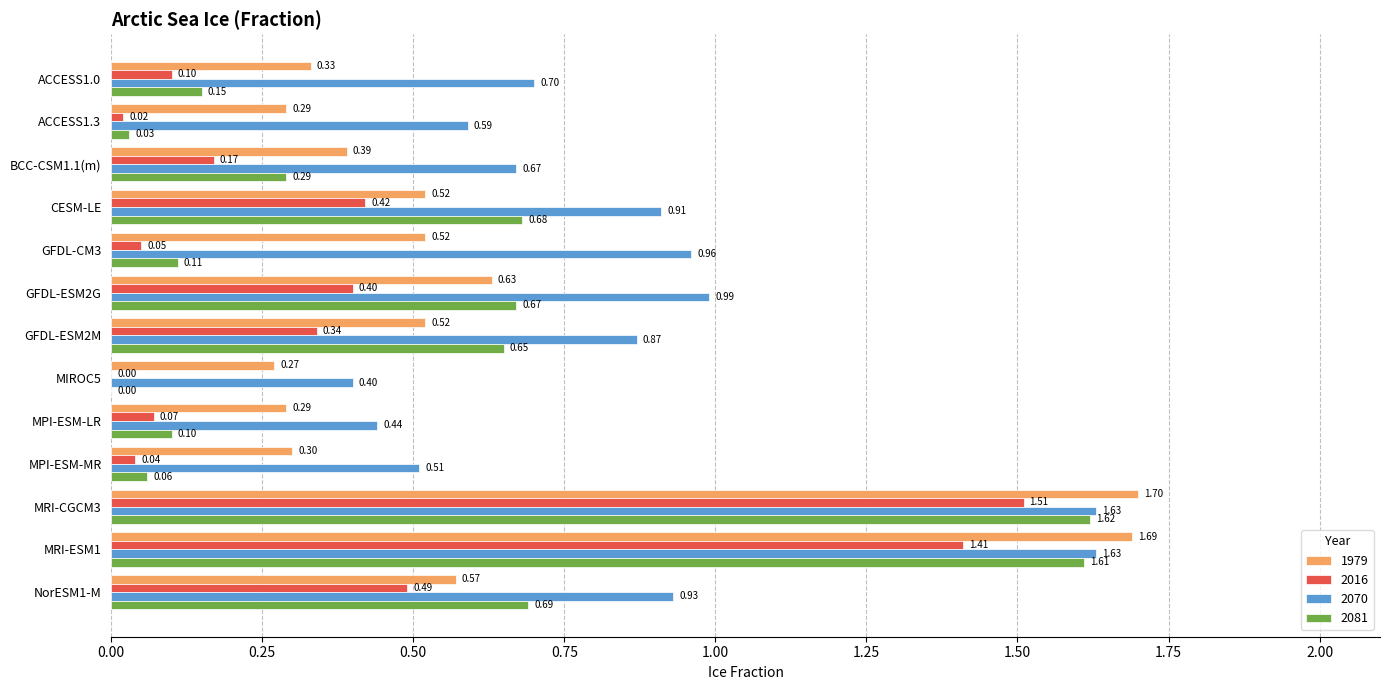

What are all the series names shown in the legend?

1979, 2016, 2070, 2081